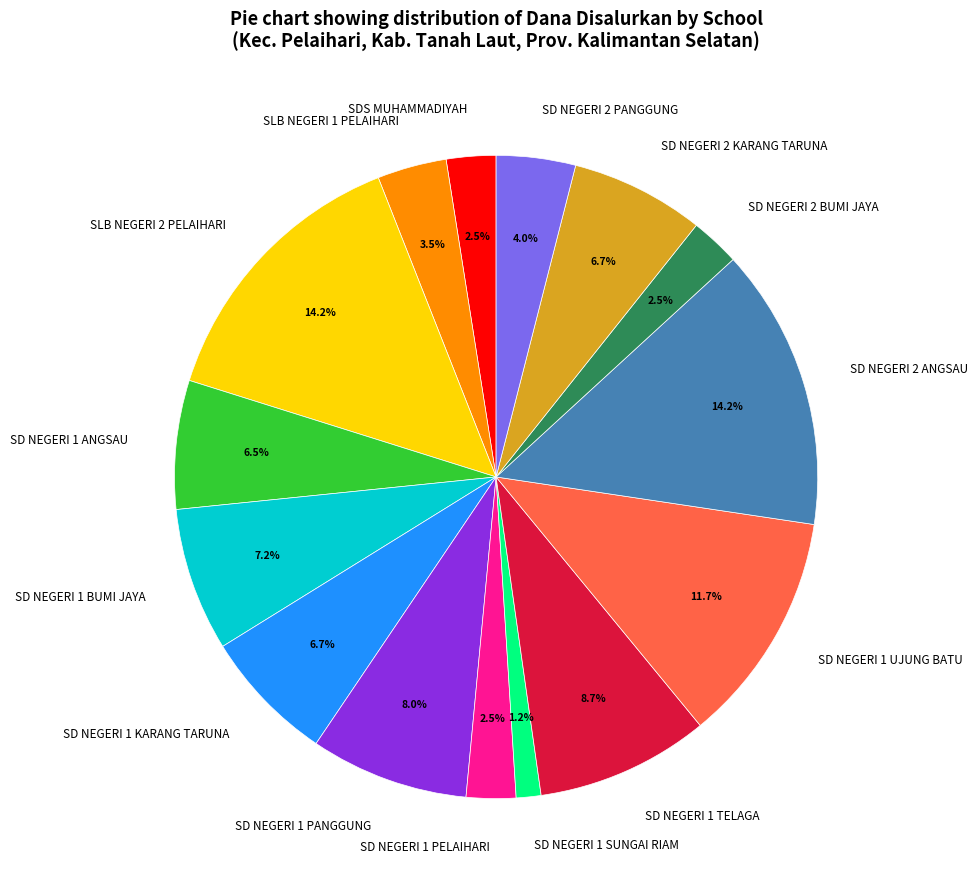

Count the number of slices in the pie.

15